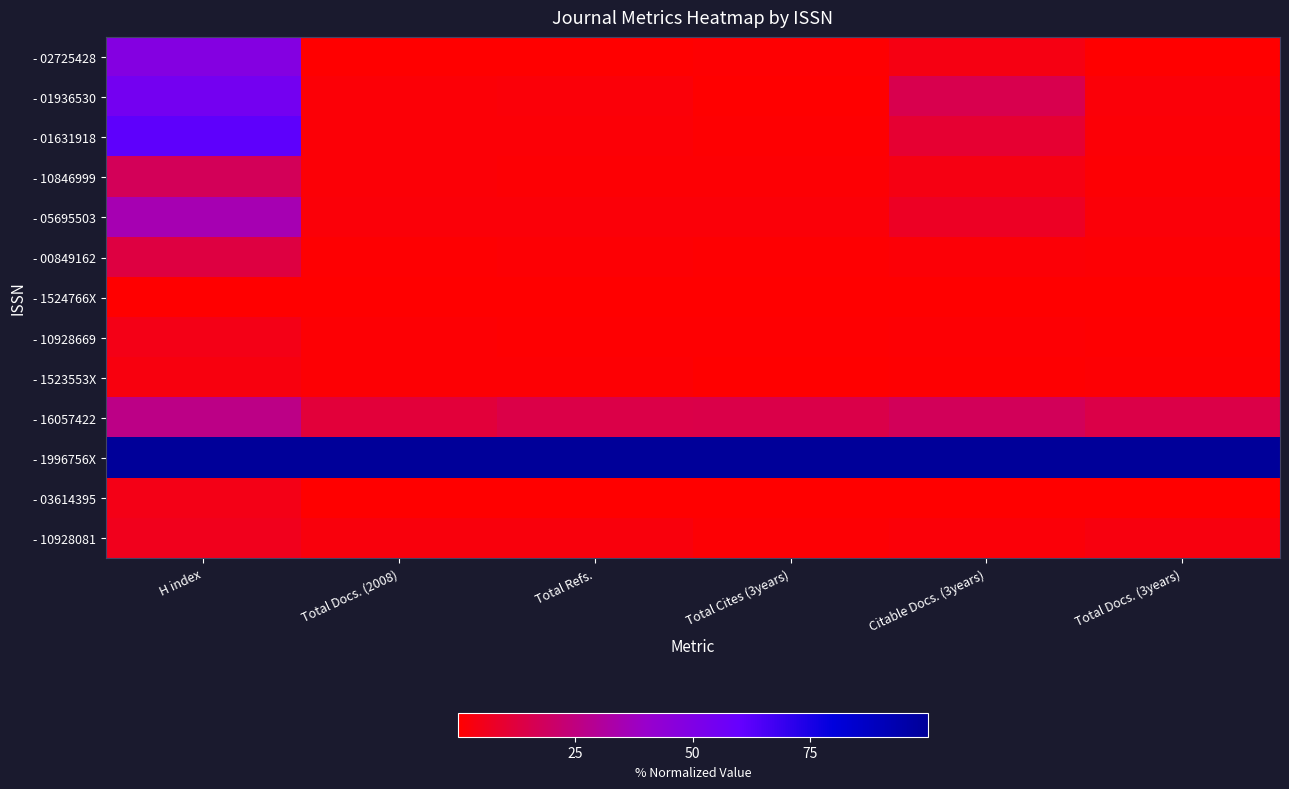

At Total Docs. (2008), list the series in order from largest to smallest.

- 1996756X, - 16057422, - 10928081, - 05695503, - 01936530, - 10846999, - 01631918, - 10928669, - 1523553X, - 00849162, - 02725428, - 1524766X, - 03614395